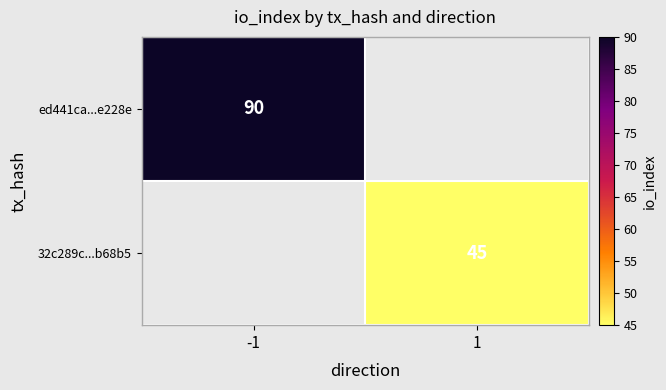

Is it true that 32c289c...b68b5 equals 26 at 1?

False